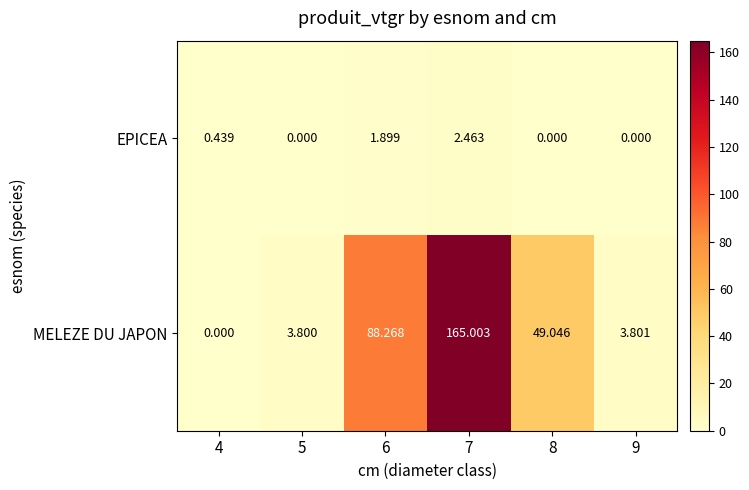

Between 5 and 8, which series saw the biggest shift?

MELEZE DU JAPON